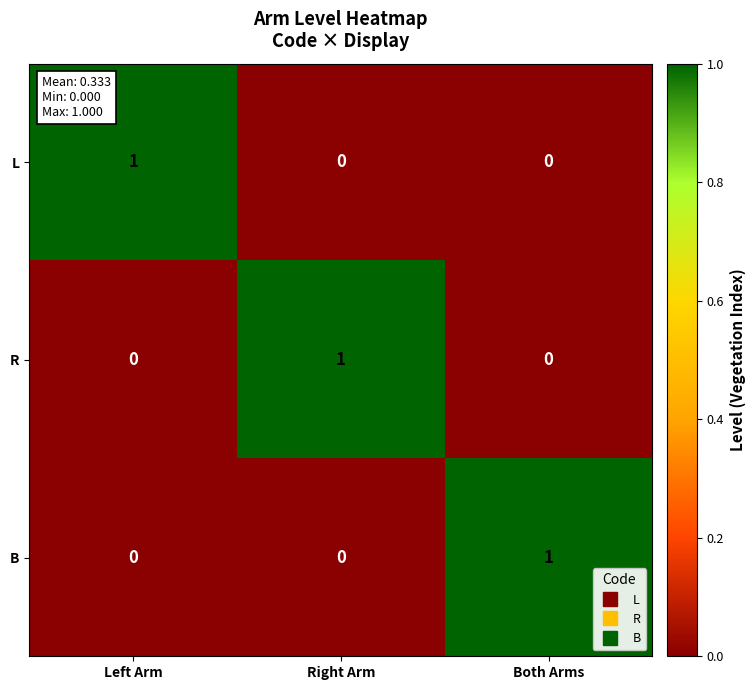

How many values in the R series exceed 0?

1